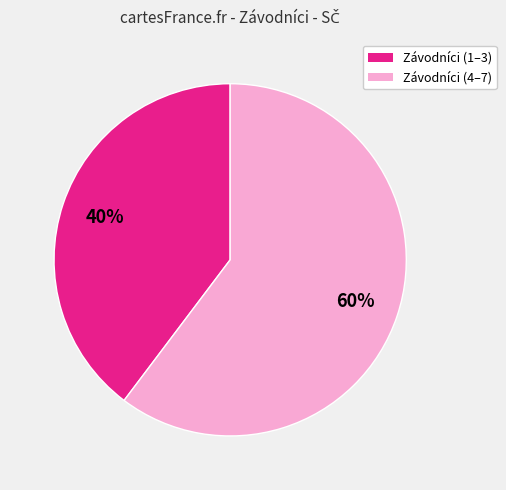

How many slices are in this pie chart?

2